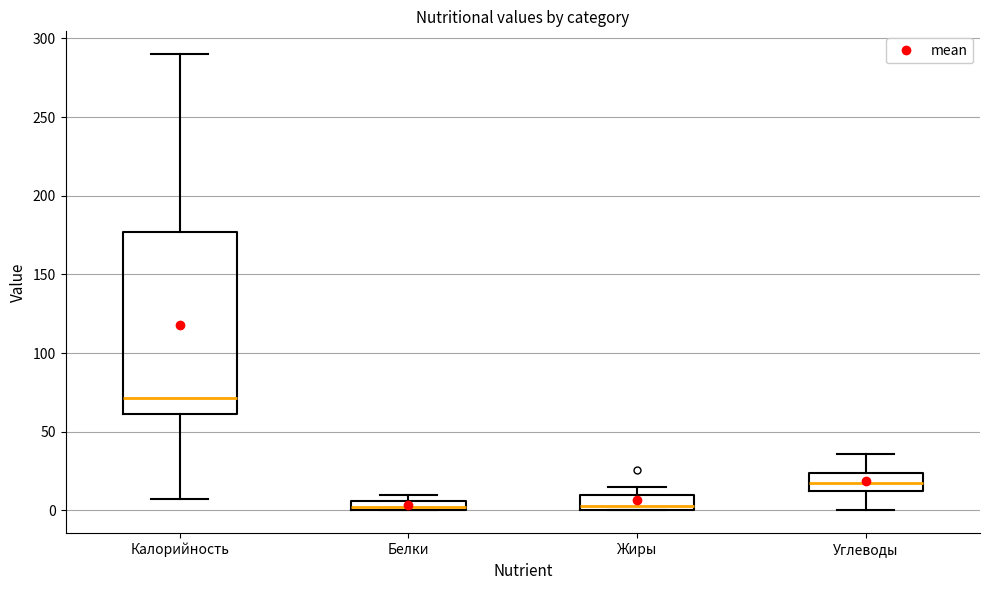

Which box's median line is the highest?

Калорийность